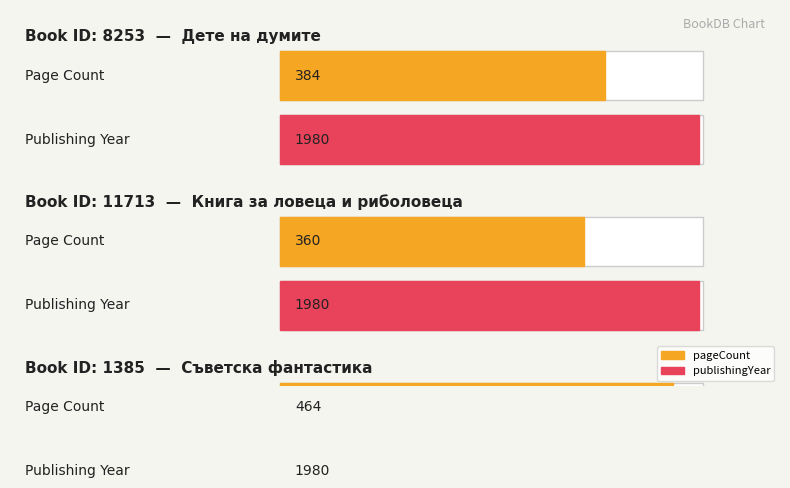

What is the average value of the publishingYear series?

1980